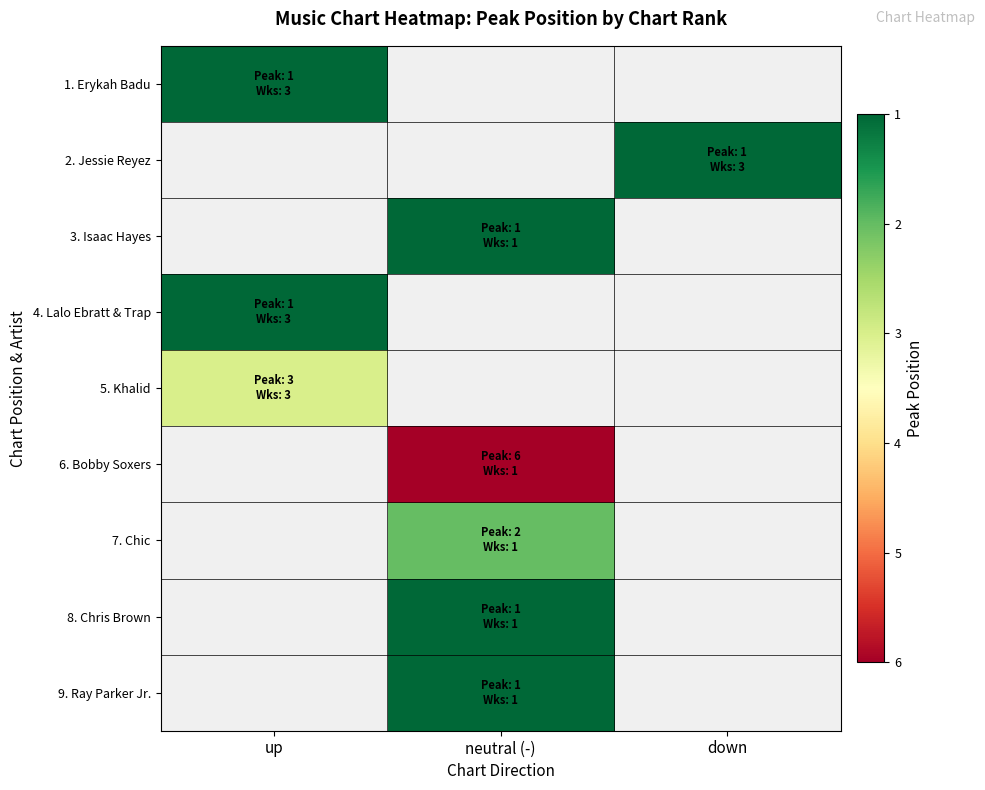

Is it true that 7. Chic equals 3.1 at neutral (-)?

False